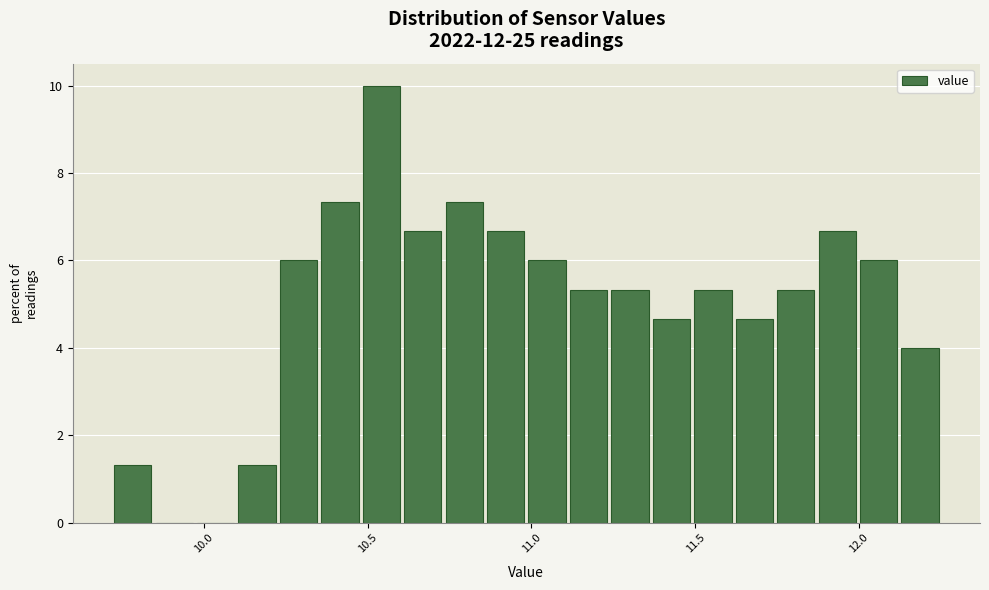

Around what value on the x-axis is the tallest bar? Give the approximate position of its centre, as read against the axis.

10.55